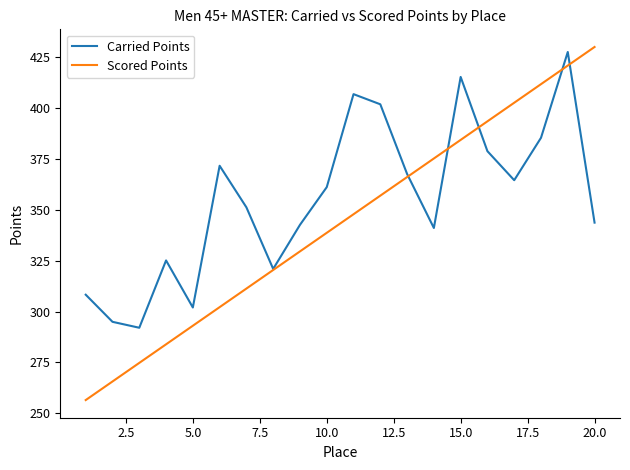

Does the chart display data point markers on the line(s)?

No